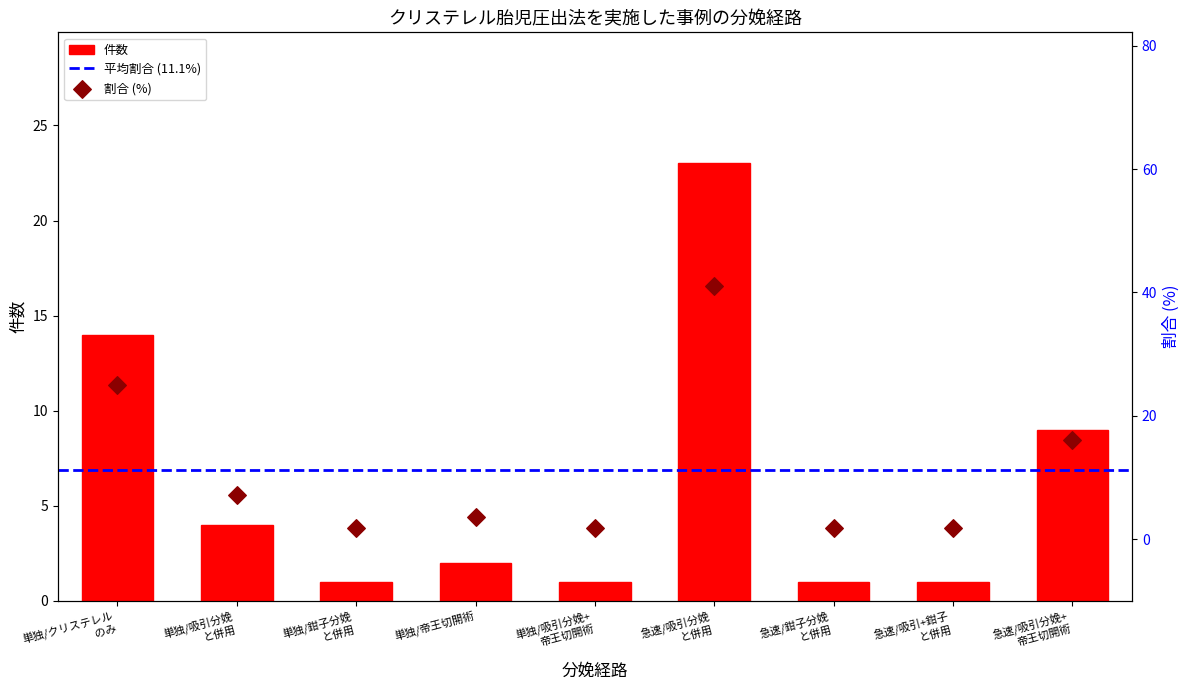

What is the difference between the maximum and minimum values in the 件数 series?

22